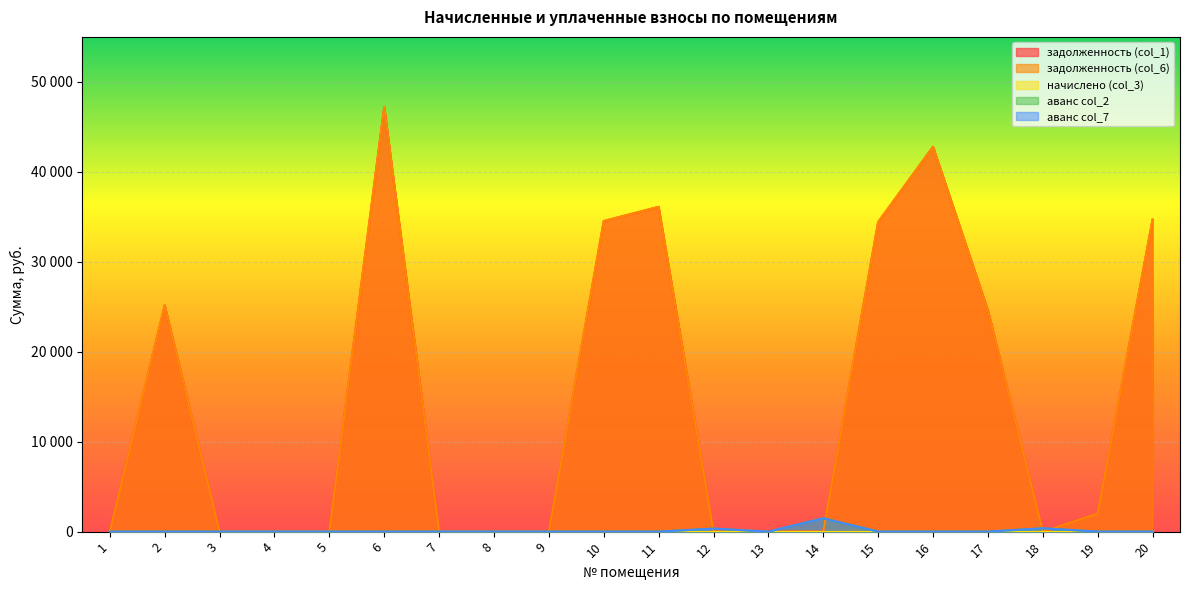

How many values in задолженность (col_1) are above zero?

9